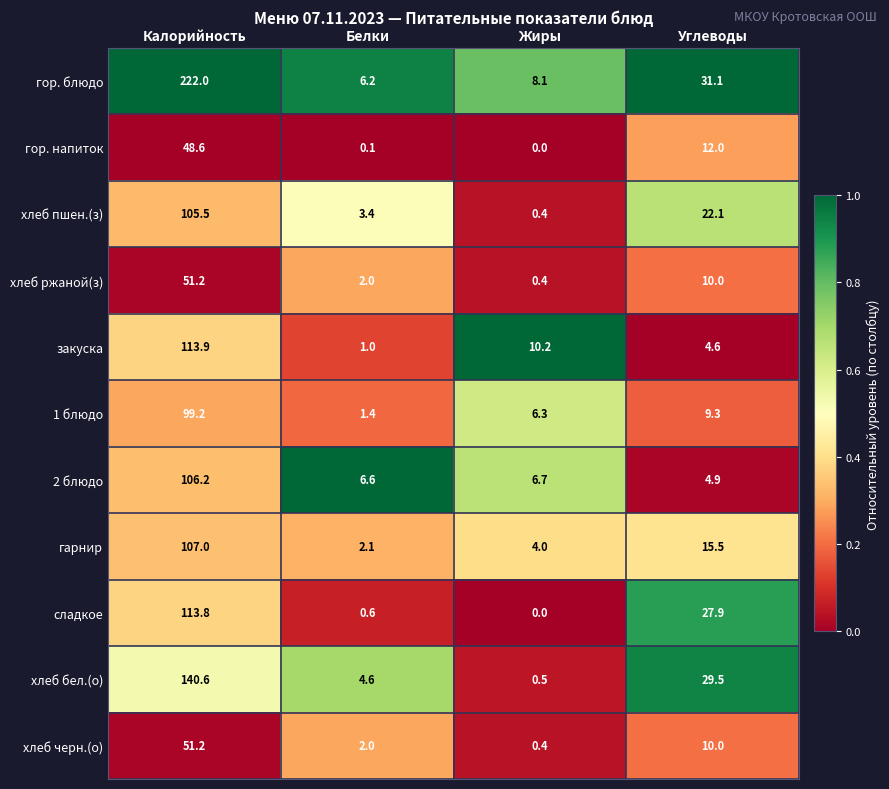

The гарнир series shows 178.4 at Калорийность. True or false?

False